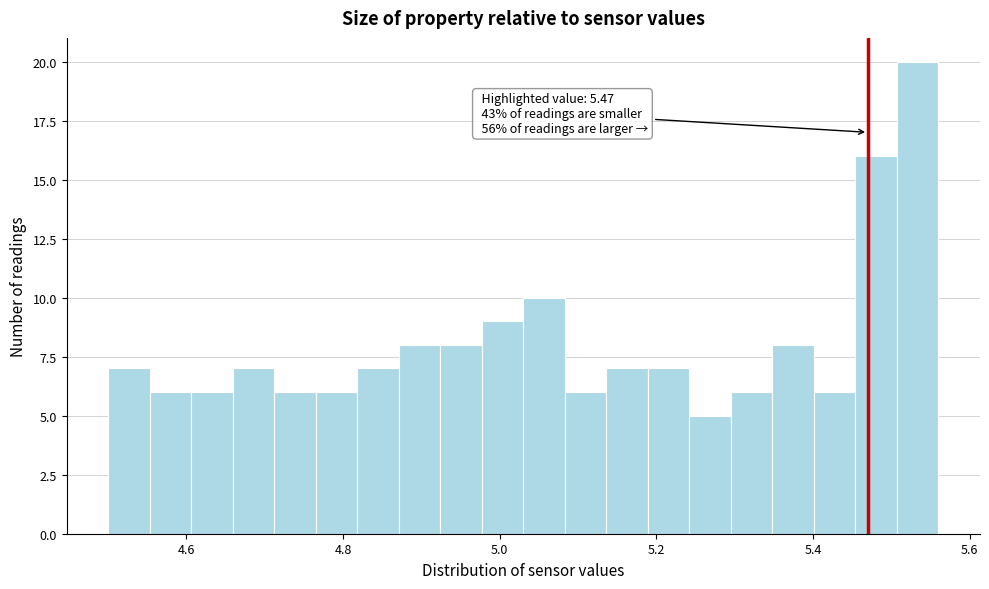

Read against the x-axis, roughly where is the centre of the tallest bar?

5.54